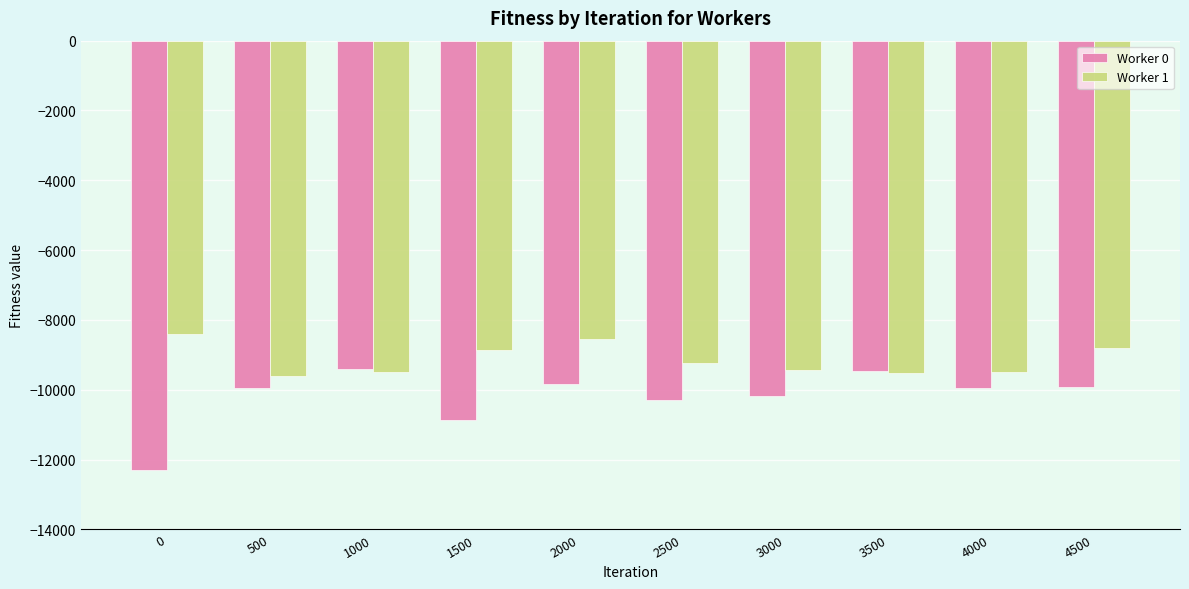

At which category is the sum across all series the highest?

2000